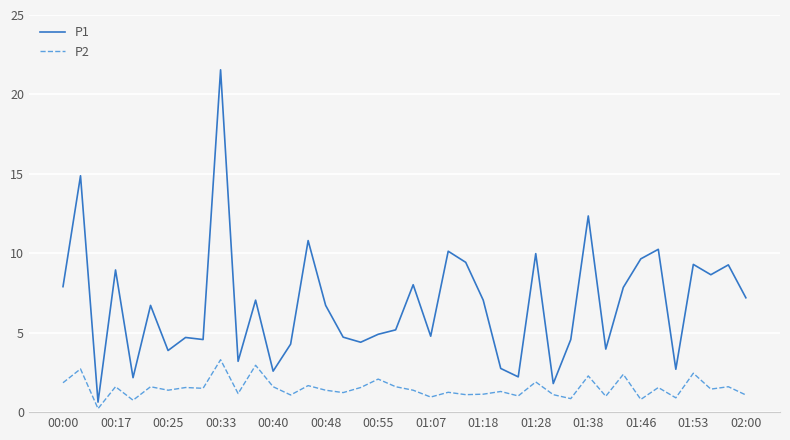

What is the highest value of the P1 series?

21.6